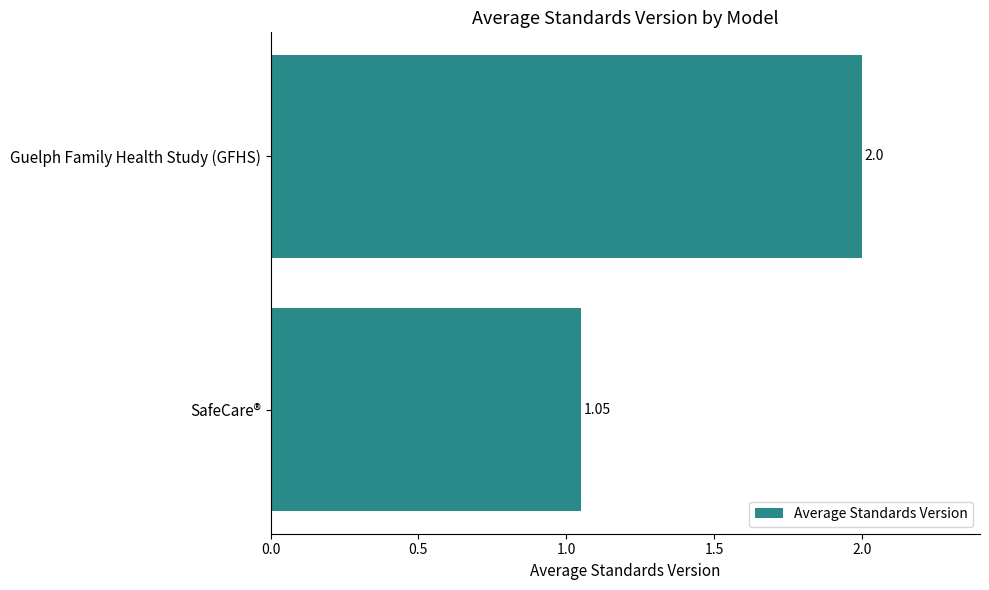

Rank the categories by value from highest to lowest.

Guelph Family Health Study (GFHS), SafeCare®